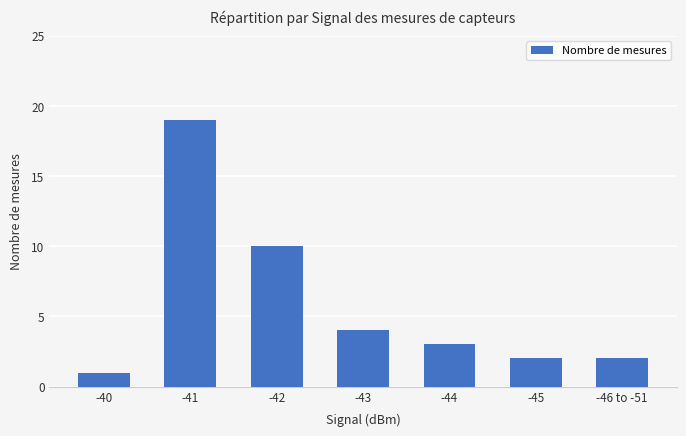

How many bars are there in total?

7